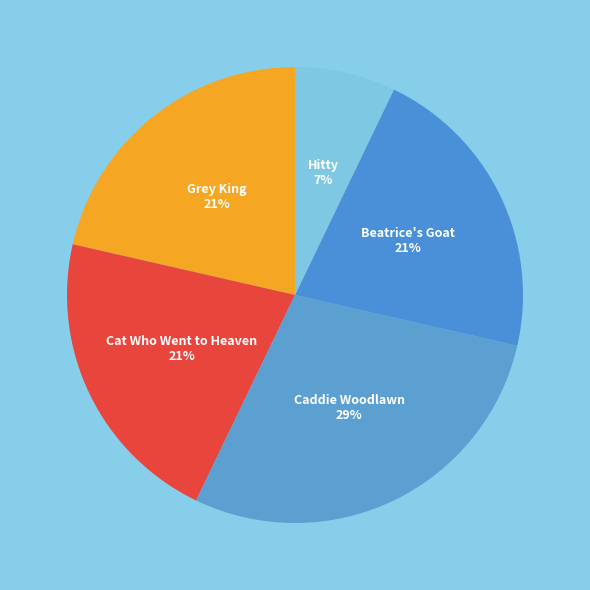

Is it true that Caddie Woodlawn is 29% of the pie?

True